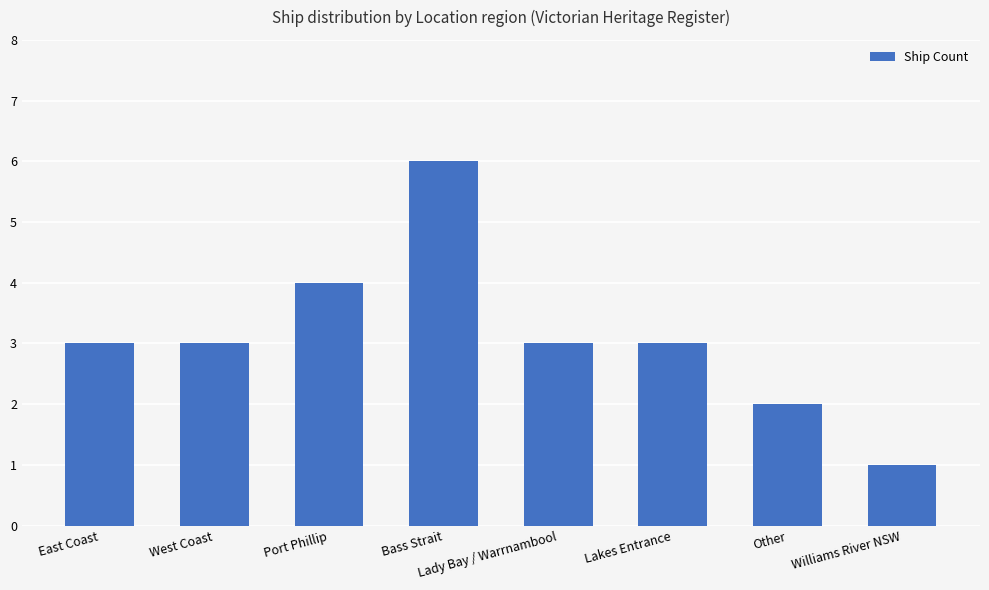

How many bars are there in total?

8